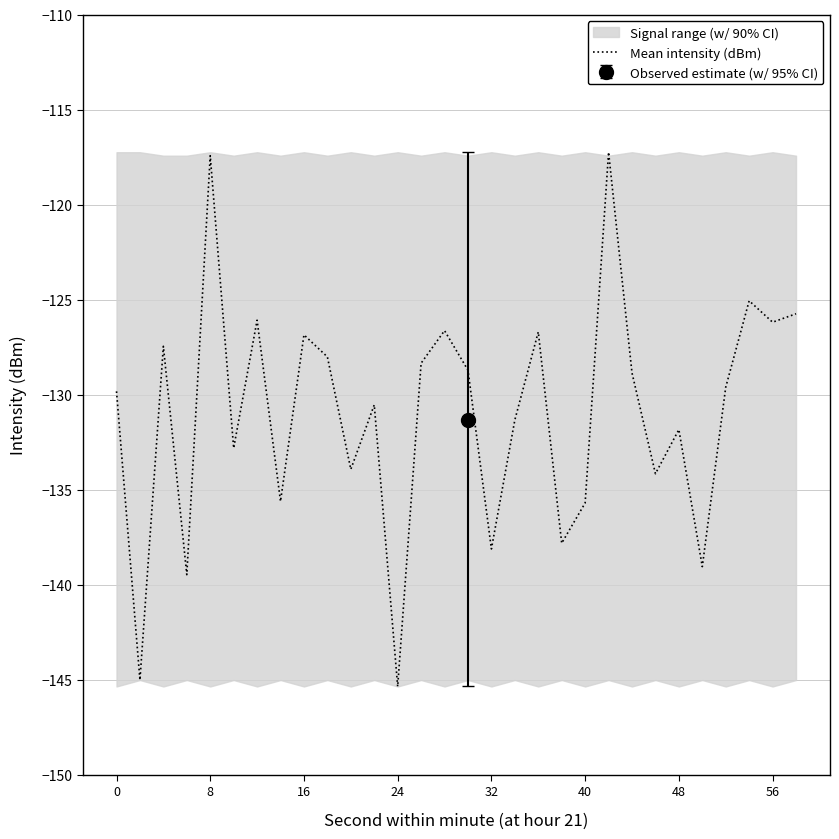

What is the maximum value for Mean intensity (dBm)?

-117.2